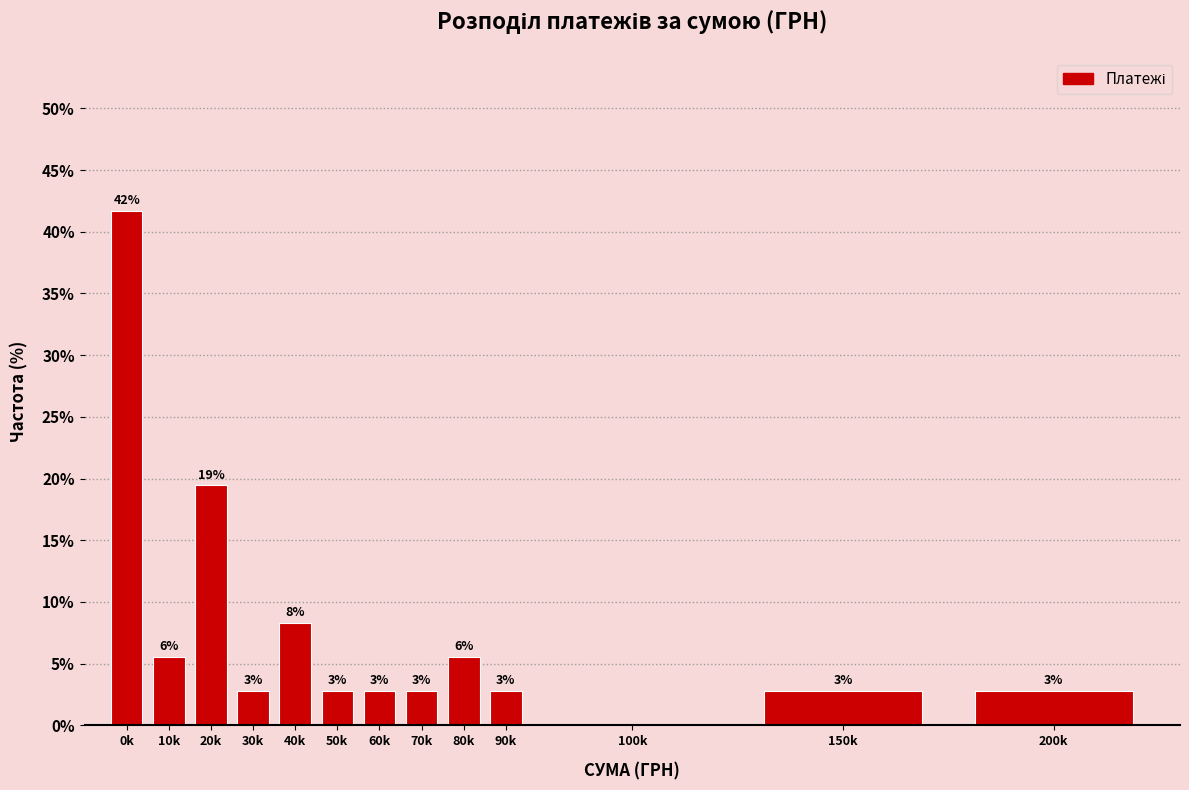

Are the bars horizontal?

No